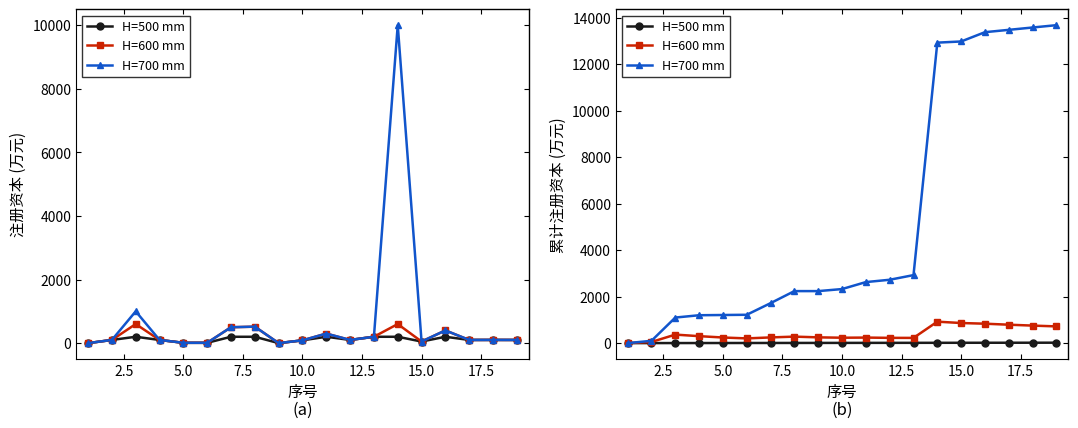

After their last crossing, which series has the higher values: H=500 mm or H=700 mm?

H=700 mm